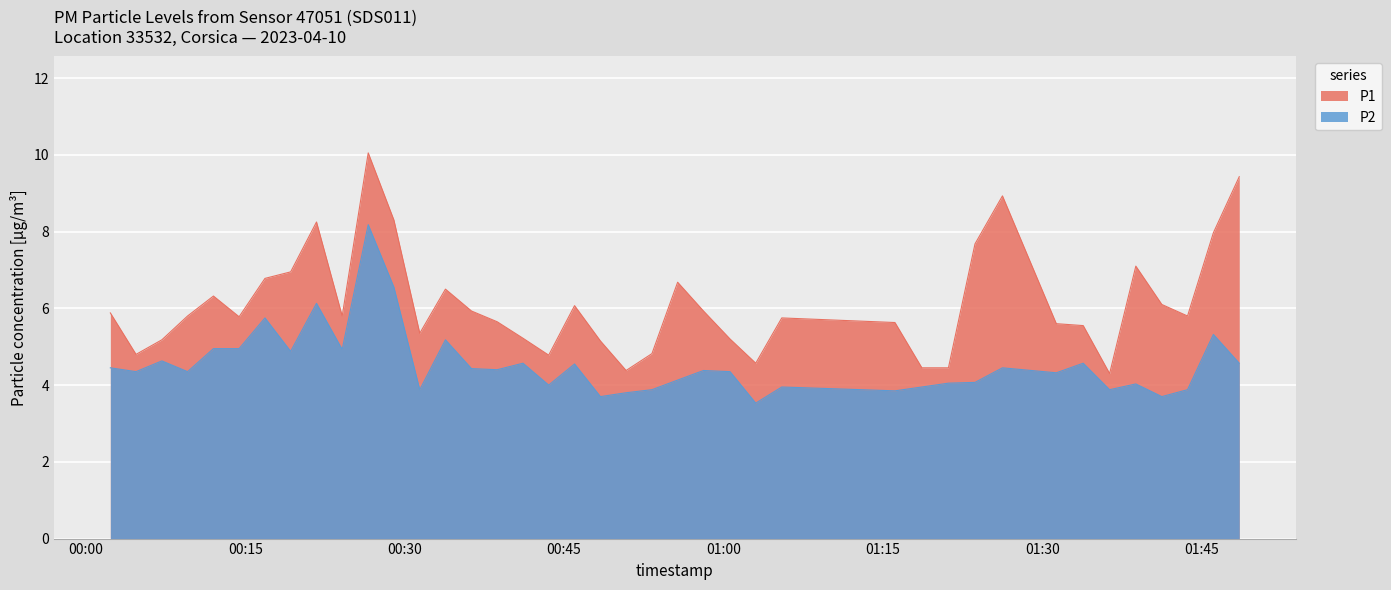

What is the smallest value displayed?

3.5